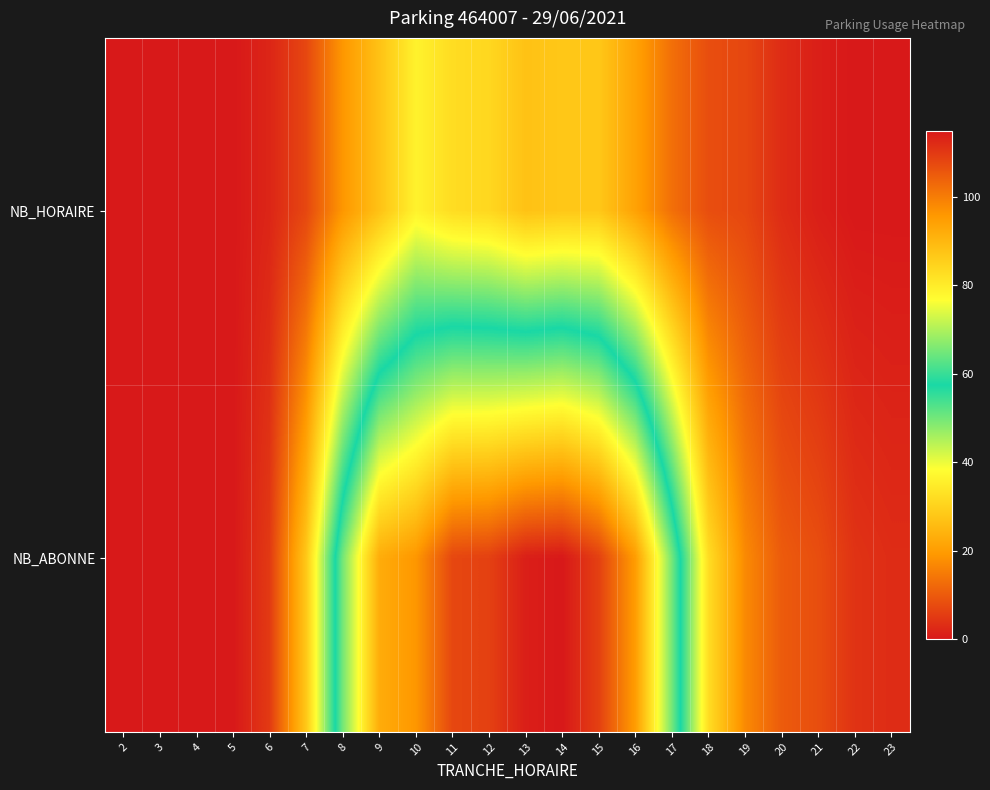

At 3, list the series in order from smallest to largest.

NB_HORAIRE, NB_ABONNE